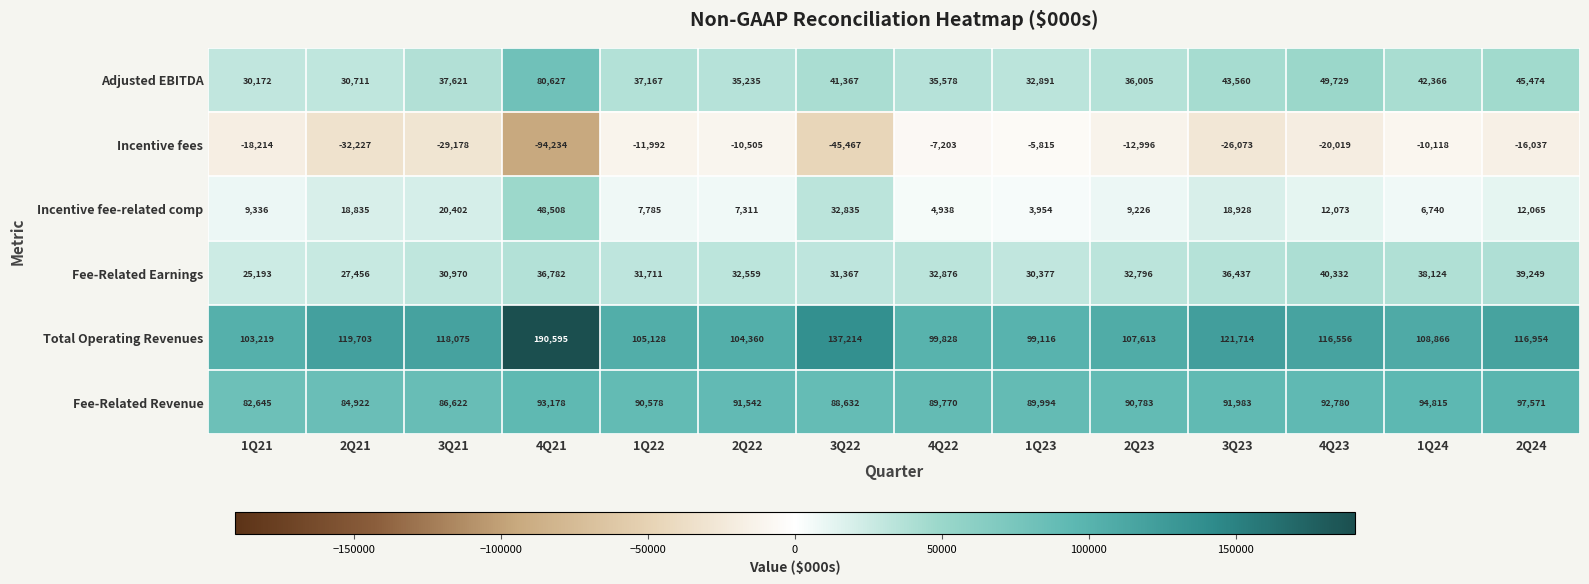

Read the Total Operating Revenues value at 1Q23.

99116